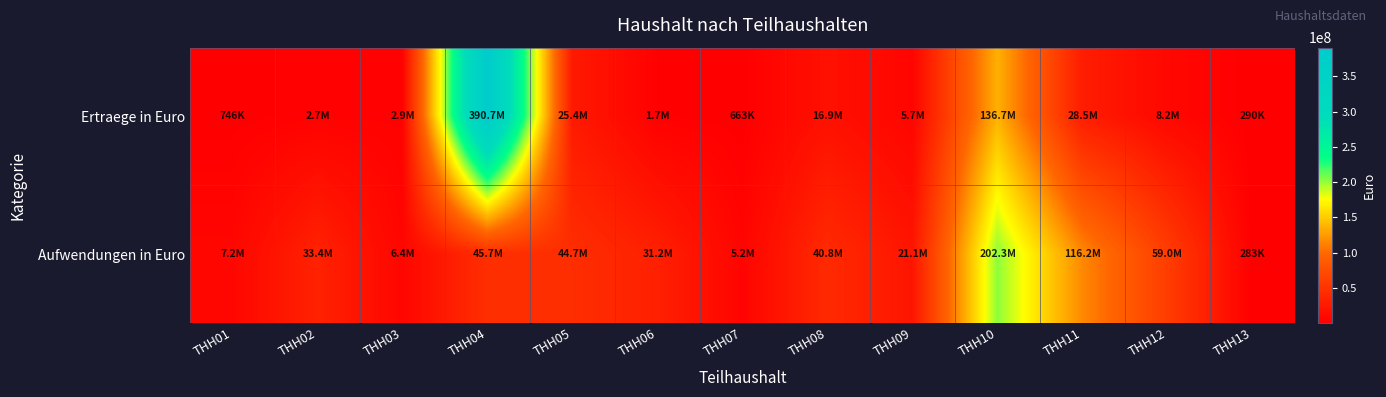

Which has a higher value, THH11 or THH03?

THH11